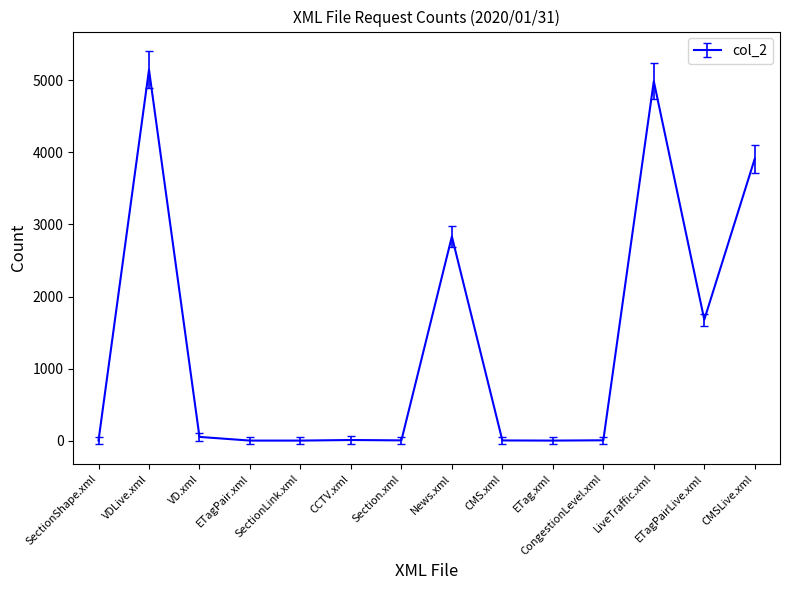

The value at ETagPairLive.xml is 896. True or false?

False